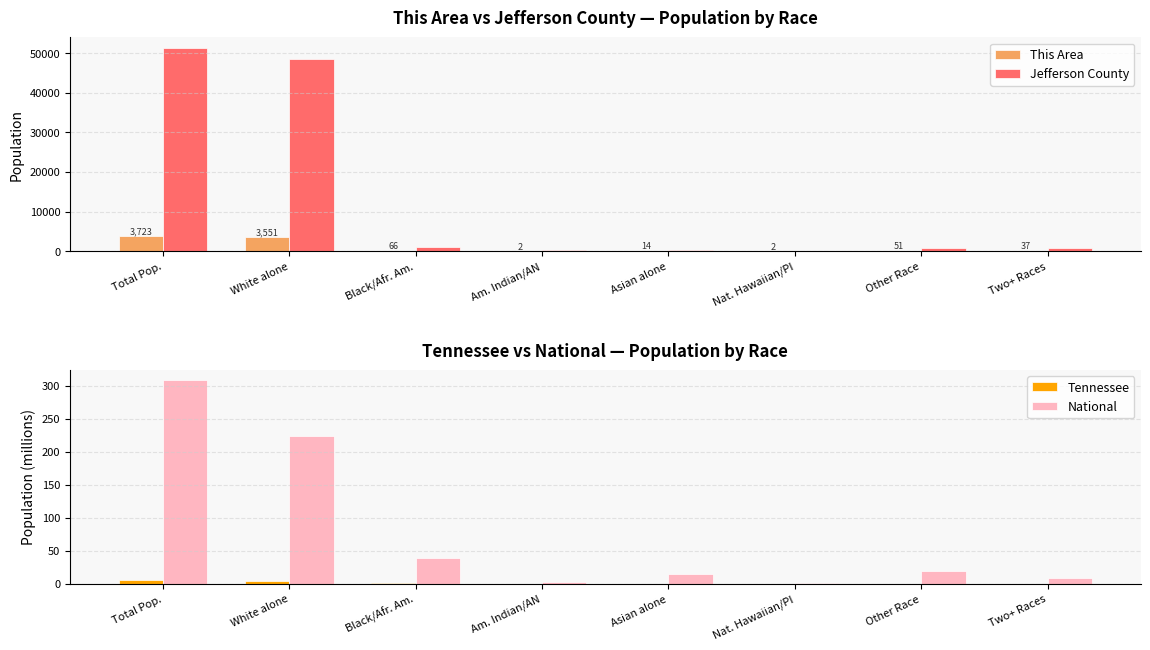

Rank the categories by National value from lowest to highest.

Nat. Hawaiian/PI, Am. Indian/AN, Two+ Races, Asian alone, Other Race, Black/Afr. Am., White alone, Total Pop.